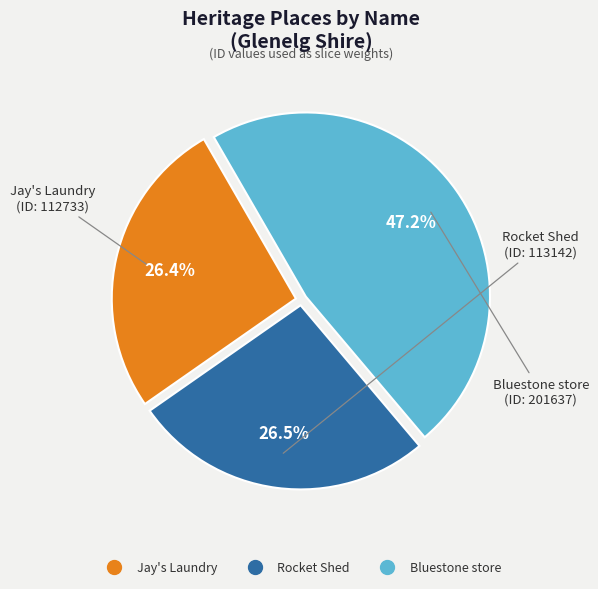

Approximately how many times larger is the value at Rocket Shed compared to Jay's Laundry?

1.0